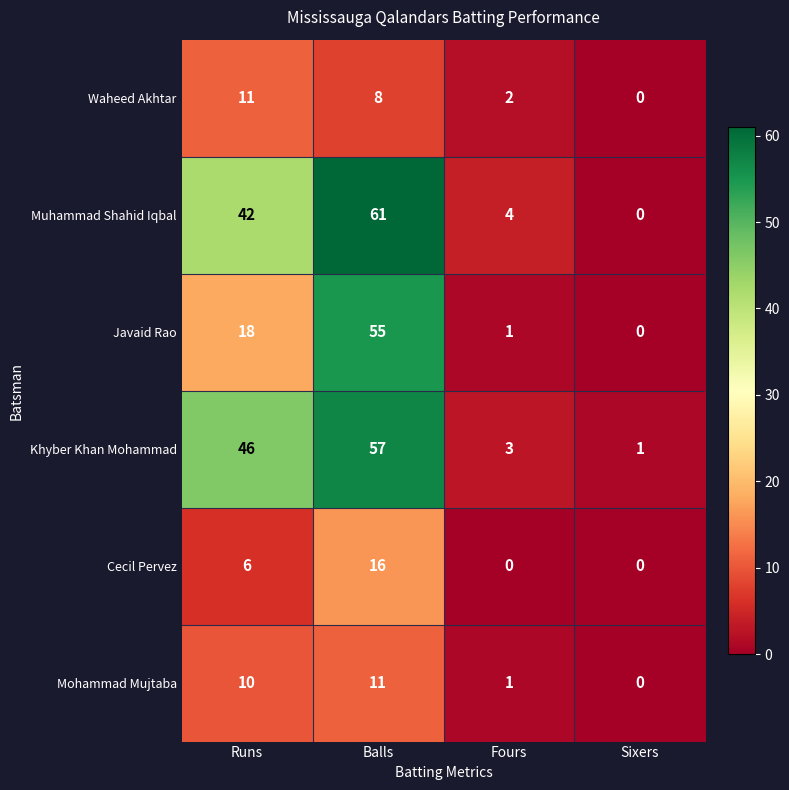

Rank the series at Balls from lowest to highest value.

Waheed Akhtar, Mohammad Mujtaba, Cecil Pervez, Javaid Rao, Khyber Khan Mohammad, Muhammad Shahid Iqbal